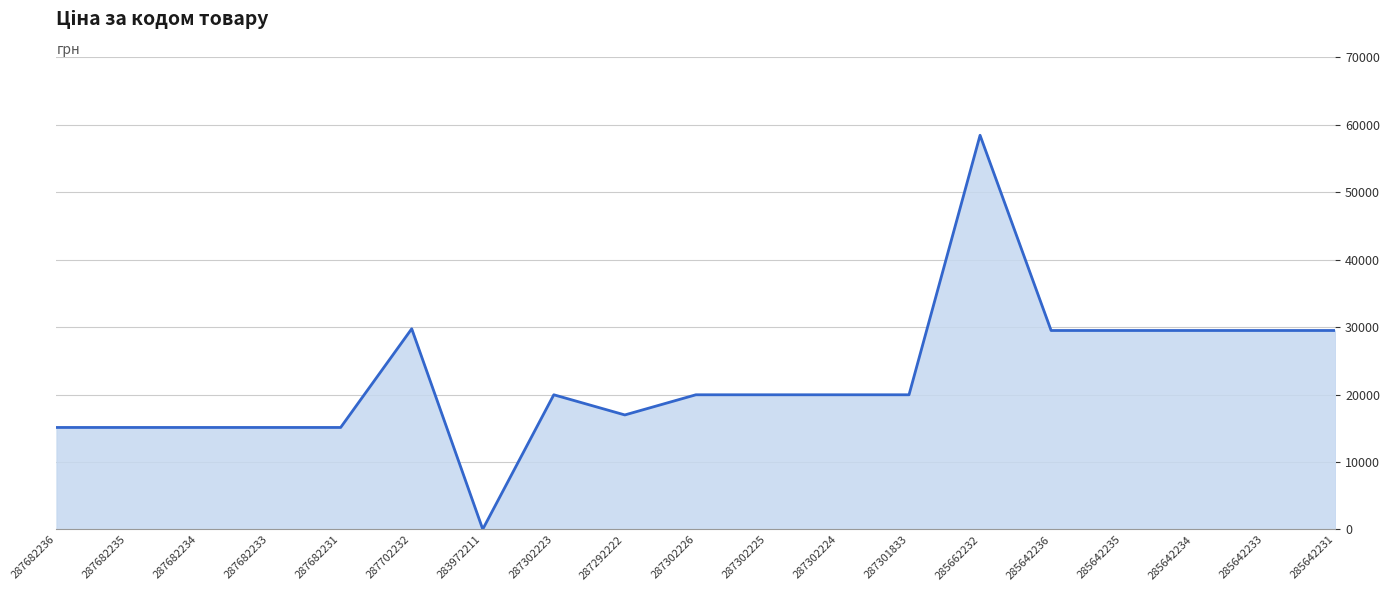

Which has a higher value, 285642236 or 285662232?

285662232